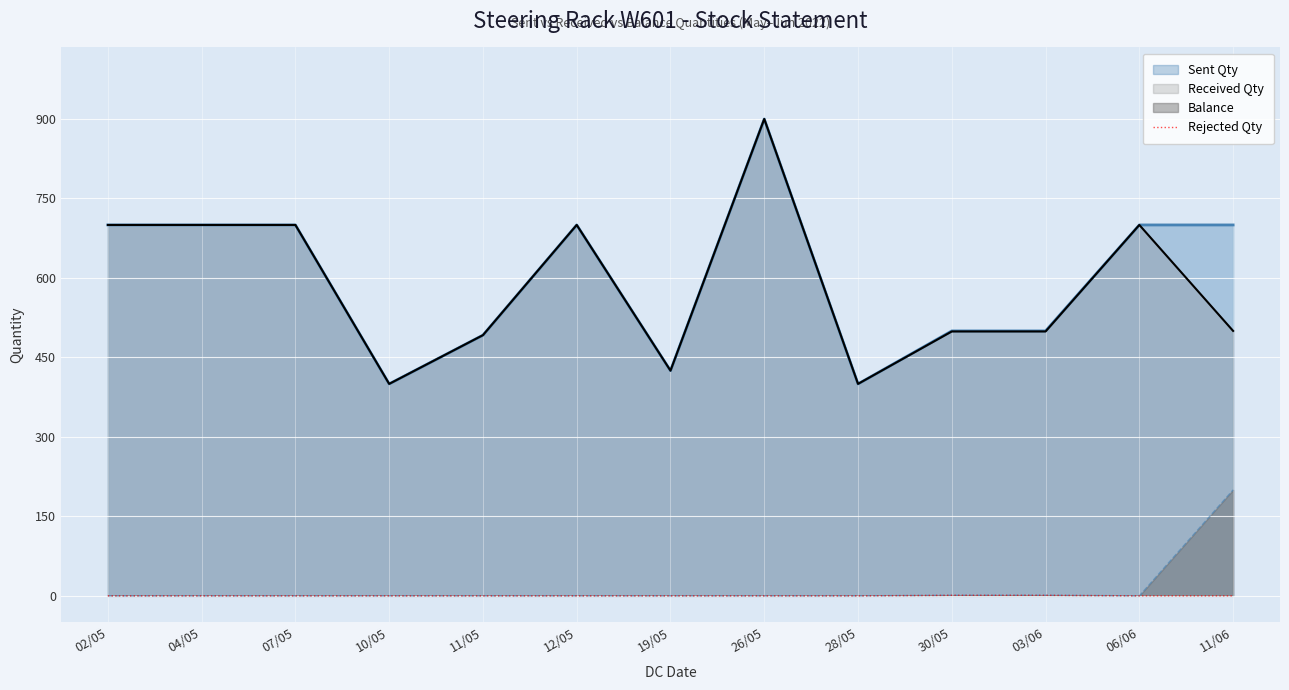

What is the lowest value of the Sent Qty series?

400